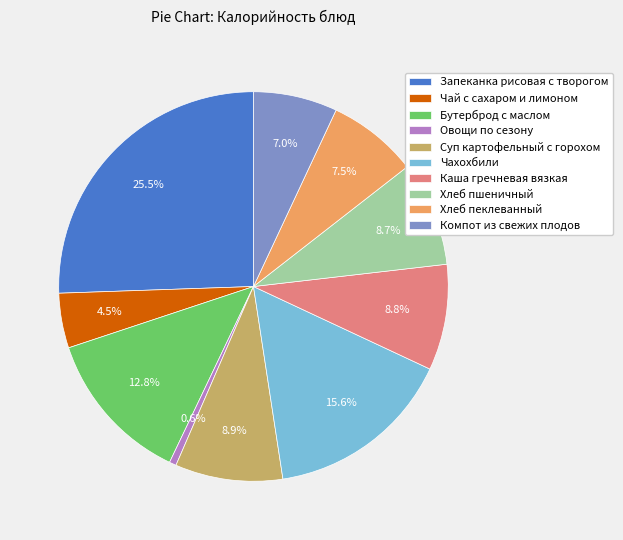

The Бутерброд с маслом slice represents 13% of the pie. True or false?

True